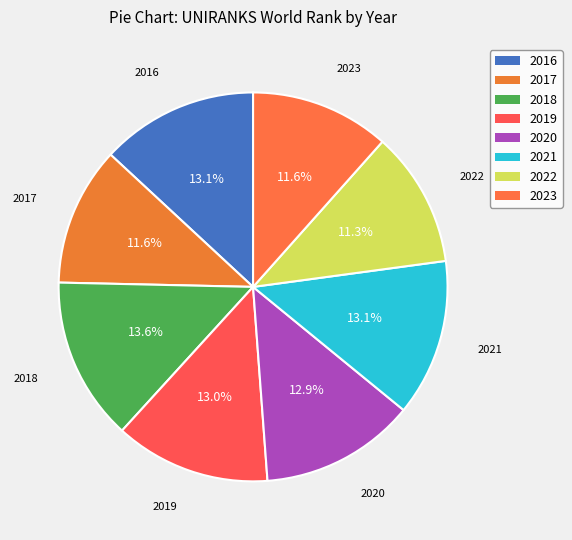

To the nearest percent, what is the combined percentage of 2020 and 2018?

26%